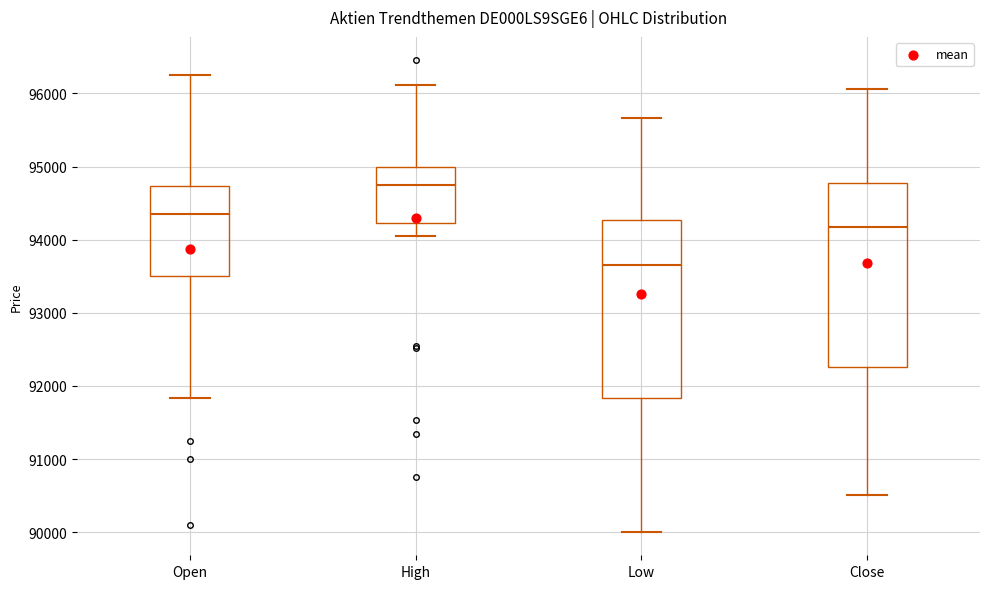

Which box's median line is the lowest?

Low